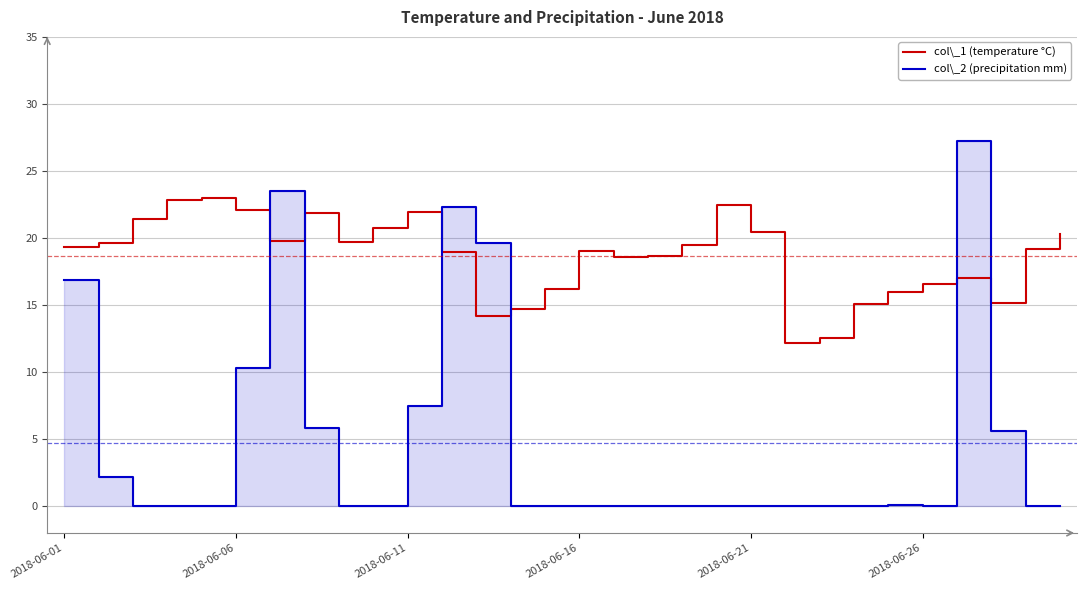

What is the average value of the col_1 series?

18.6